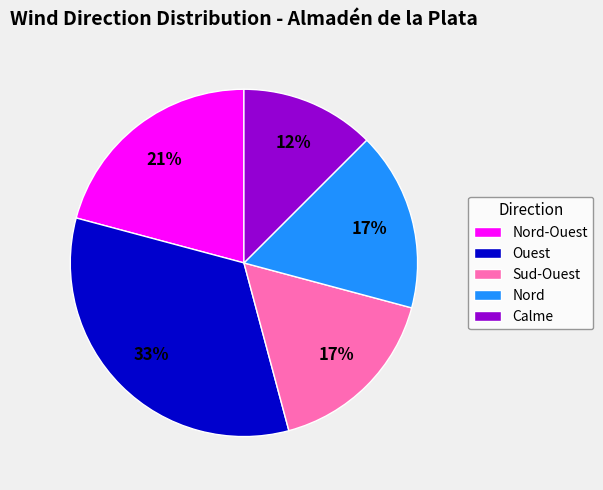

Is the sum of Ouest and Nord-Ouest greater than half?

Yes